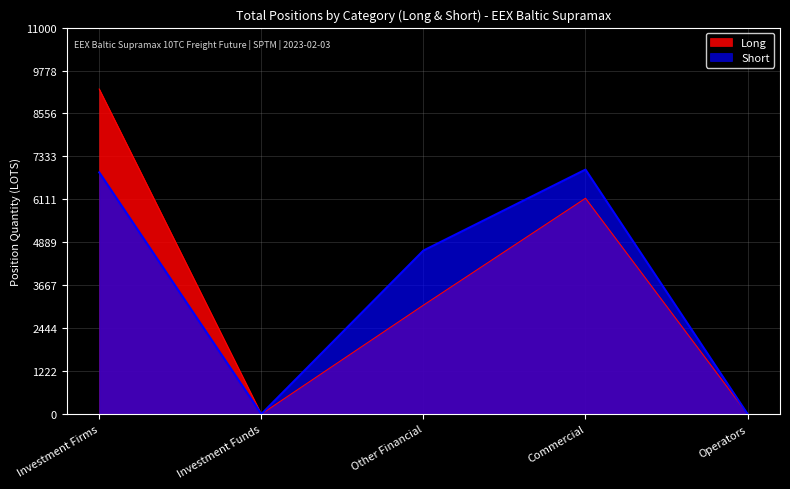

List the labels in order of Short value, smallest first.

Investment Funds, Operators, Other Financial, Investment Firms, Commercial